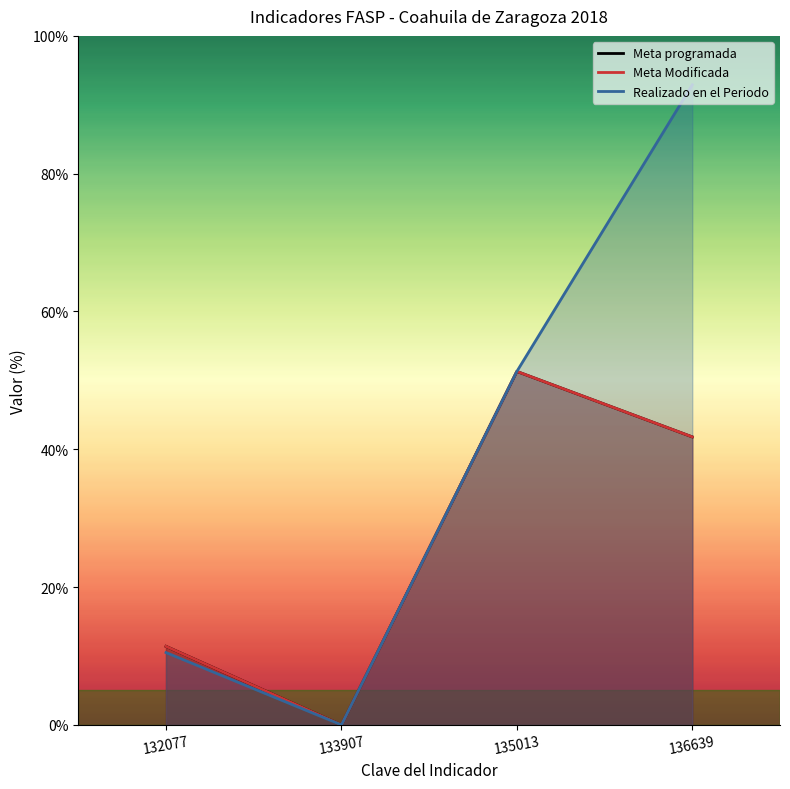

What is the sum of all Meta Modificada values?

104.5